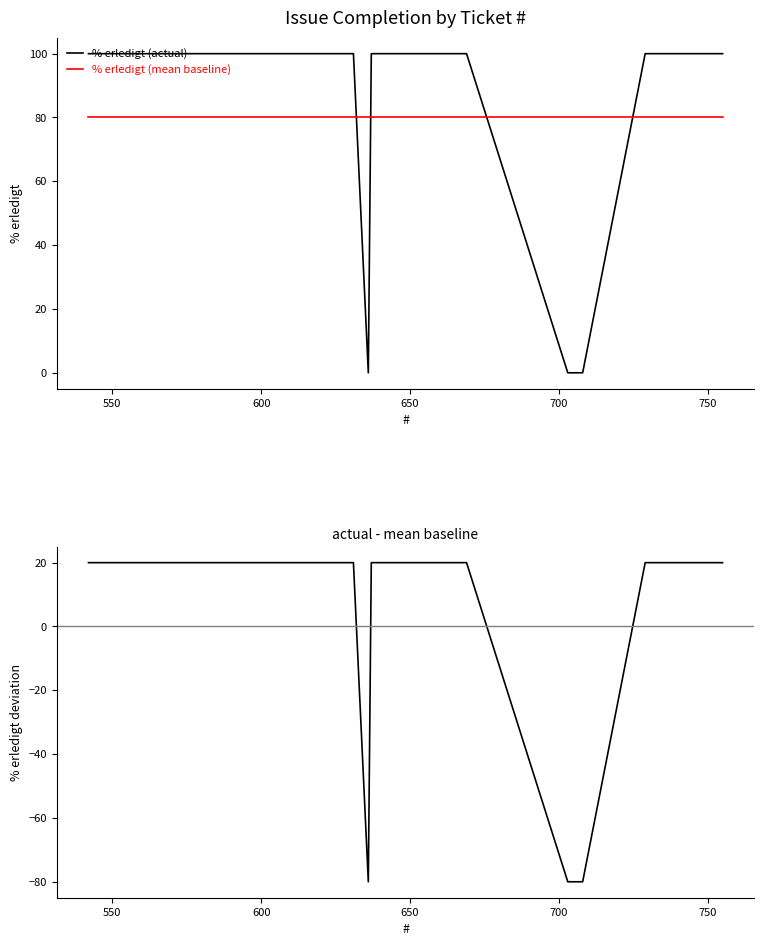

Count the number of categories in the chart.

15